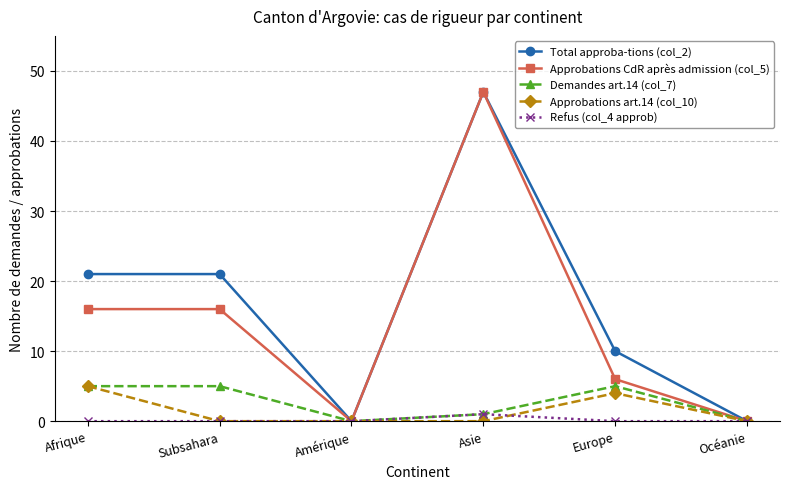

True or false: Demandes art.14 (col_7) has a value of 0 at Océanie.

True